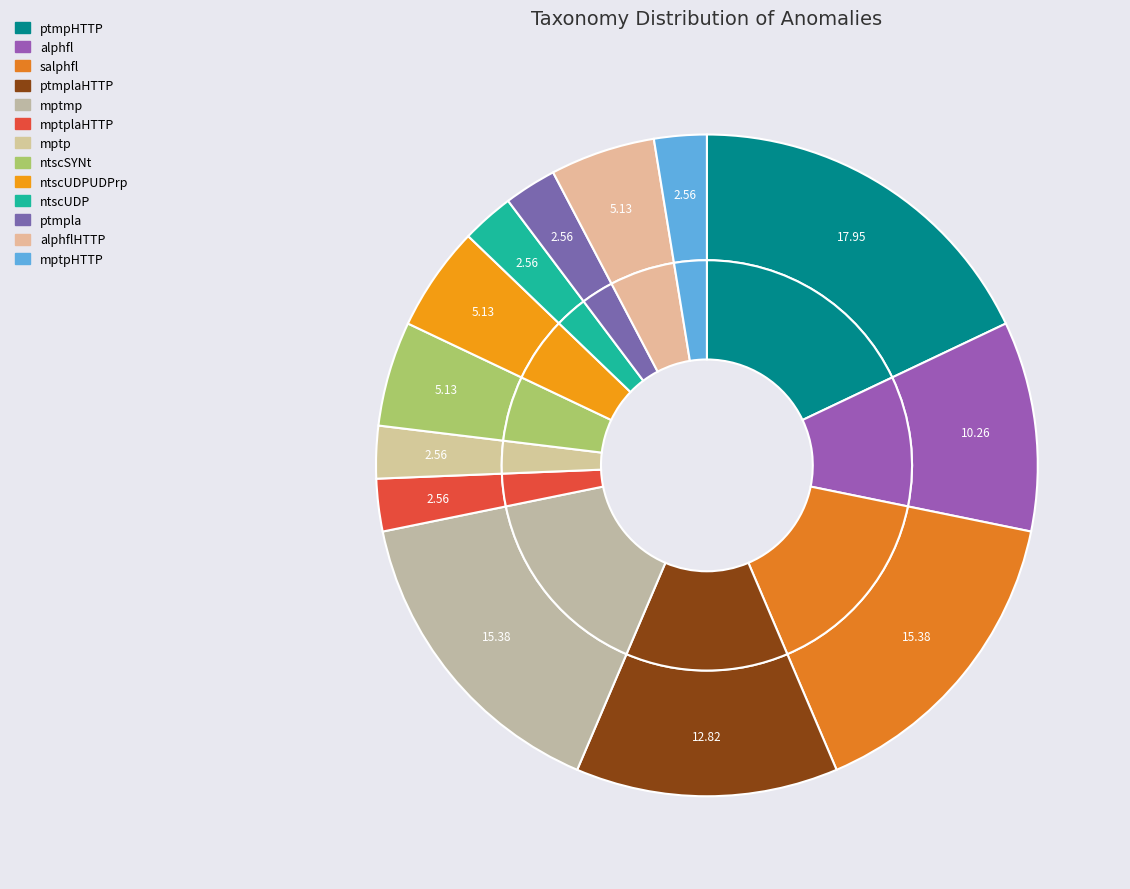

Is ptmpHTTP the majority of the pie?

No